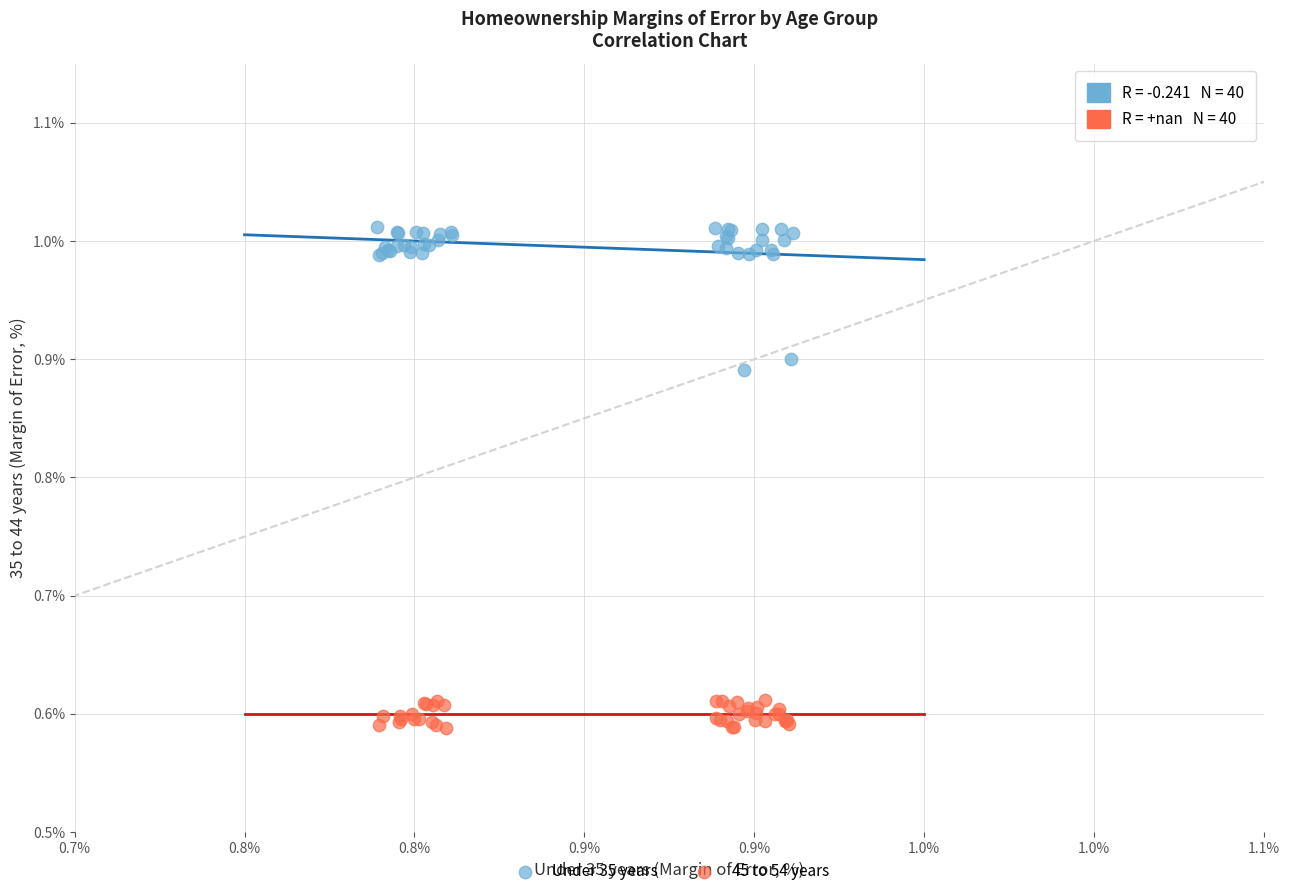

Which series reaches the maximum Y coordinate?

Under 35 years